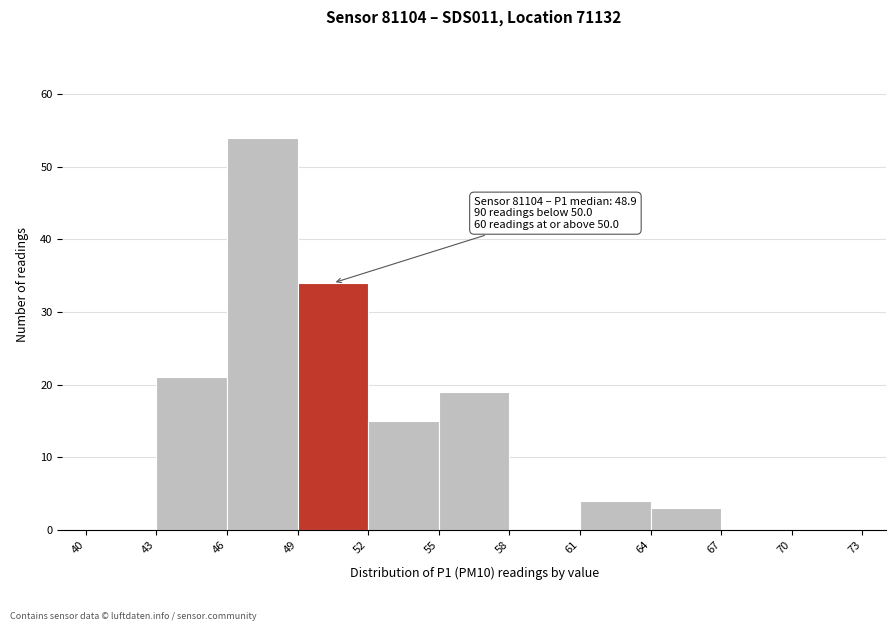

Over which range of the x-axis is the bar tallest?

46 to 49